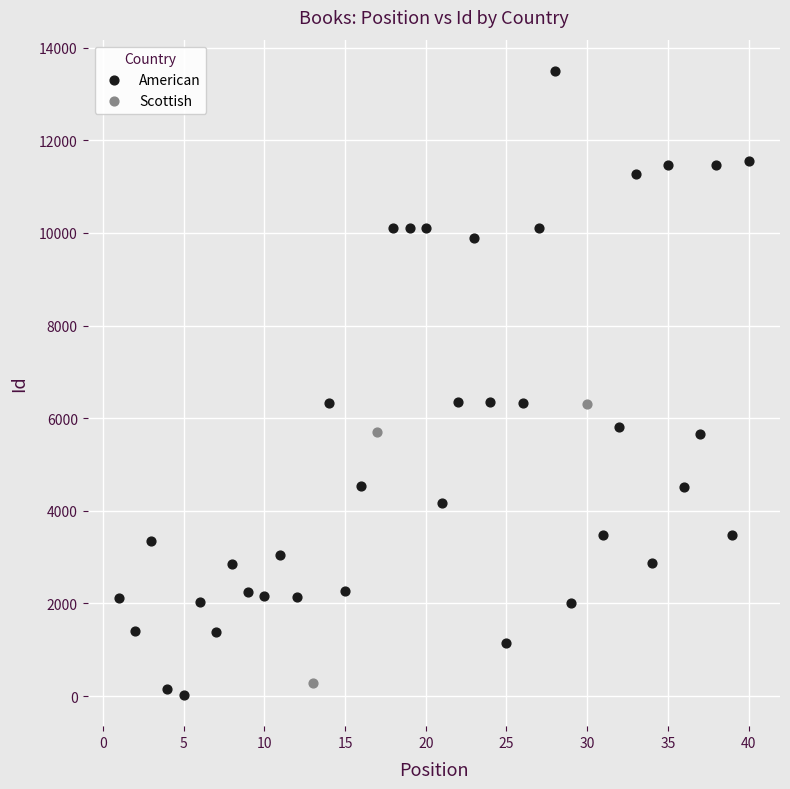

Which series reaches the maximum Y coordinate?

American